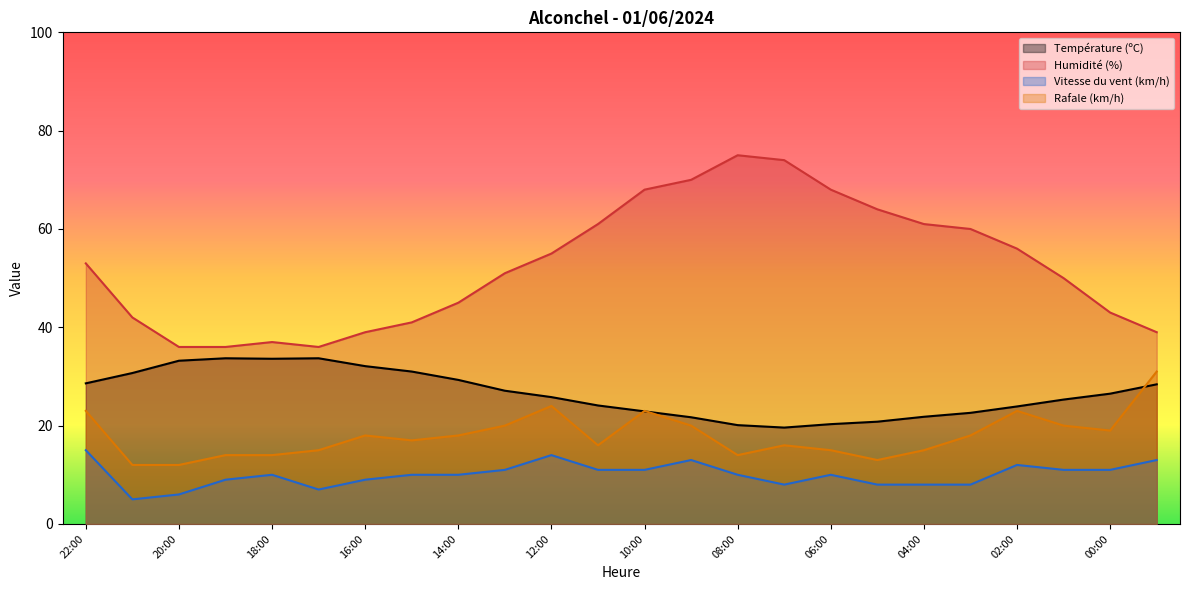

Reading right to left, what are all the values shown in this chart?

Température (ºC): 23:00=28.4	00:00=26.5	01:00=25.3	02:00=23.9	03:00=22.6	04:00=21.8	05:00=20.8	06:00=20.3	07:00=19.6	08:00=20.1	09:00=21.7	10:00=22.9	11:00=24.1	12:00=25.8	13:00=27.1	14:00=29.3	15:00=31.0	16:00=32.1	17:00=33.7	18:00=33.6	19:00=33.7	20:00=33.2	21:00=30.7	22:00=28.6
Humidité (%): 23:00=39.0	00:00=43.0	01:00=50.0	02:00=56.0	03:00=60.0	04:00=61.0	05:00=64.0	06:00=68.0	07:00=74.0	08:00=75.0	09:00=70.0	10:00=68.0	11:00=61.0	12:00=55.0	13:00=51.0	14:00=45.0	15:00=41.0	16:00=39.0	17:00=36.0	18:00=37.0	19:00=36.0	20:00=36.0	21:00=42.0	22:00=53.0
Vitesse du vent (km/h): 23:00=13.0	00:00=11.0	01:00=11.0	02:00=12.0	03:00=8.0	04:00=8.0	05:00=8.0	06:00=10.0	07:00=8.0	08:00=10.0	09:00=13.0	10:00=11.0	11:00=11.0	12:00=14.0	13:00=11.0	14:00=10.0	15:00=10.0	16:00=9.0	17:00=7.0	18:00=10.0	19:00=9.0	20:00=6.0	21:00=5.0	22:00=15.0
Rafale (km/h): 23:00=31.0	00:00=19.0	01:00=20.0	02:00=23.0	03:00=18.0	04:00=15.0	05:00=13.0	06:00=15.0	07:00=16.0	08:00=14.0	09:00=20.0	10:00=23.0	11:00=16.0	12:00=24.0	13:00=20.0	14:00=18.0	15:00=17.0	16:00=18.0	17:00=15.0	18:00=14.0	19:00=14.0	20:00=12.0	21:00=12.0	22:00=23.0